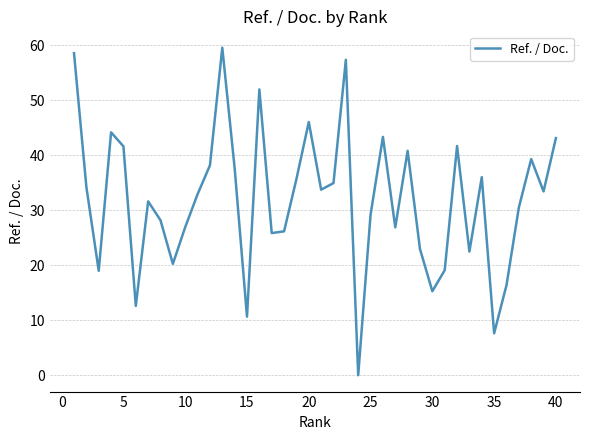

What is the maximum value shown in the chart?

59.6